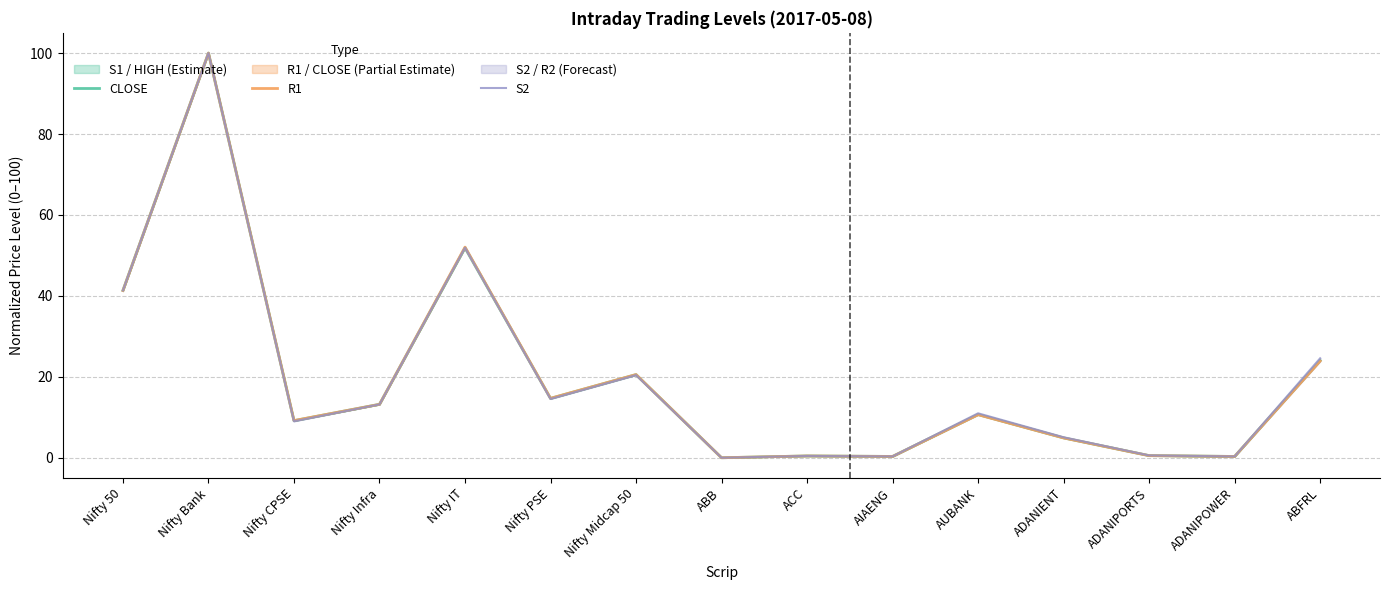

What is the difference between the CLOSE values at Nifty PSE and Nifty IT?

37.2